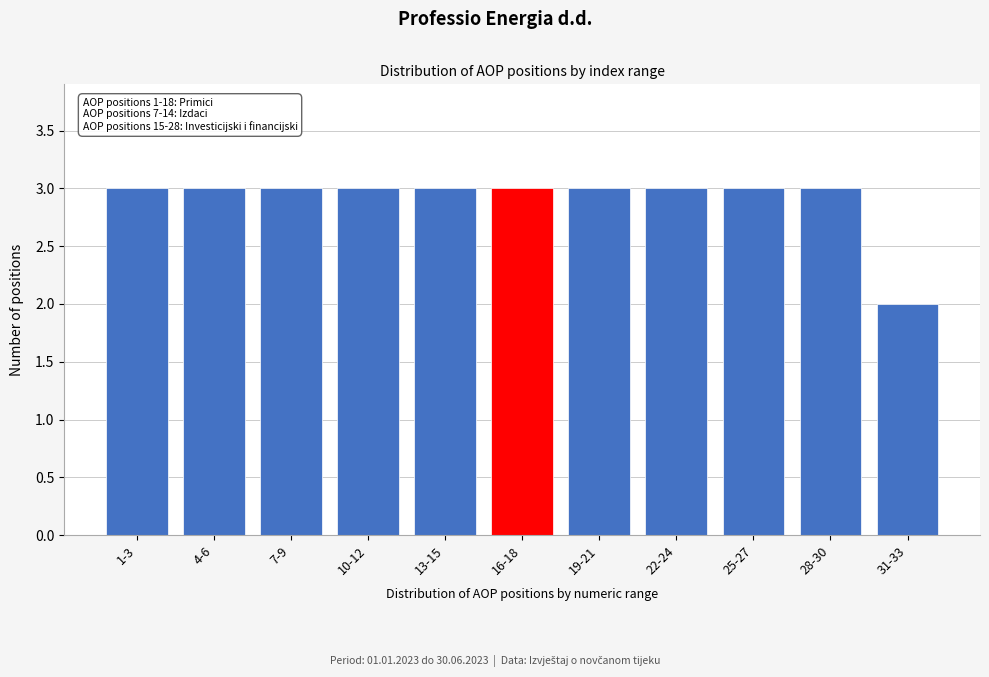

Reading left to right, what are all the values shown in this chart?

3	3	3	3	3	3	3	3	3	3	2